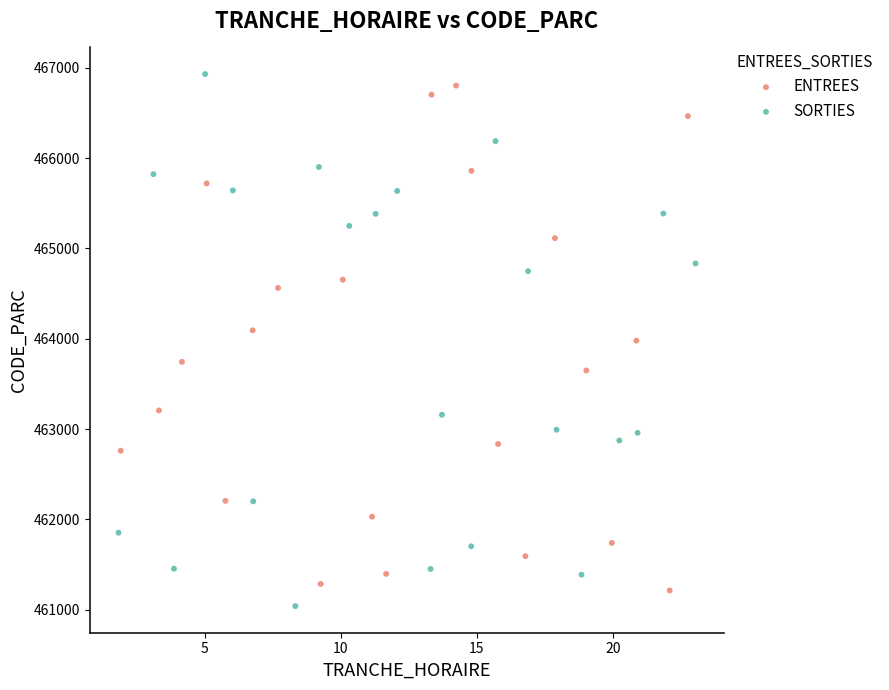

Which series reaches the maximum Y coordinate?

SORTIES